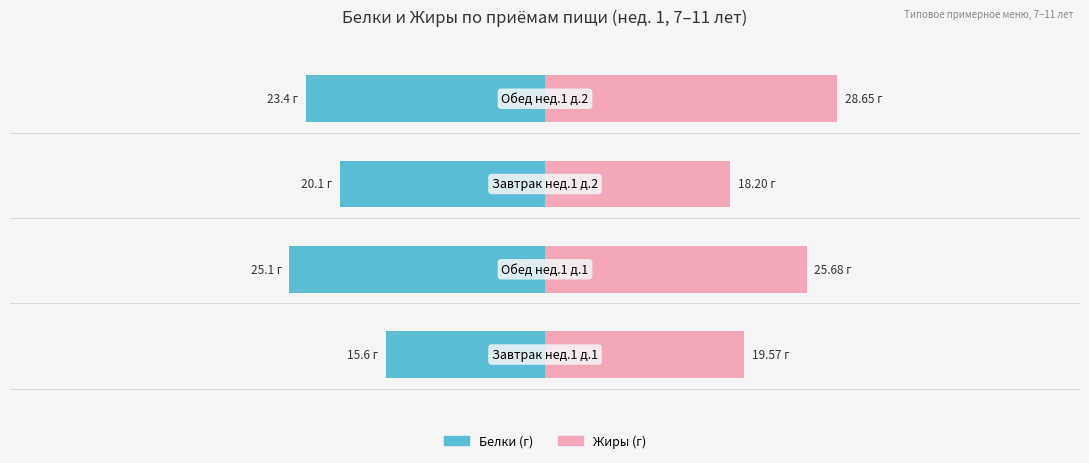

Reading left to right, extract all data points from this chart.

Белки: −125=-31.2	−100=-50.2	−75=-40.2	−50=-46.9
Жиры: −125=39.1	−100=51.4	−75=36.4	−50=57.3